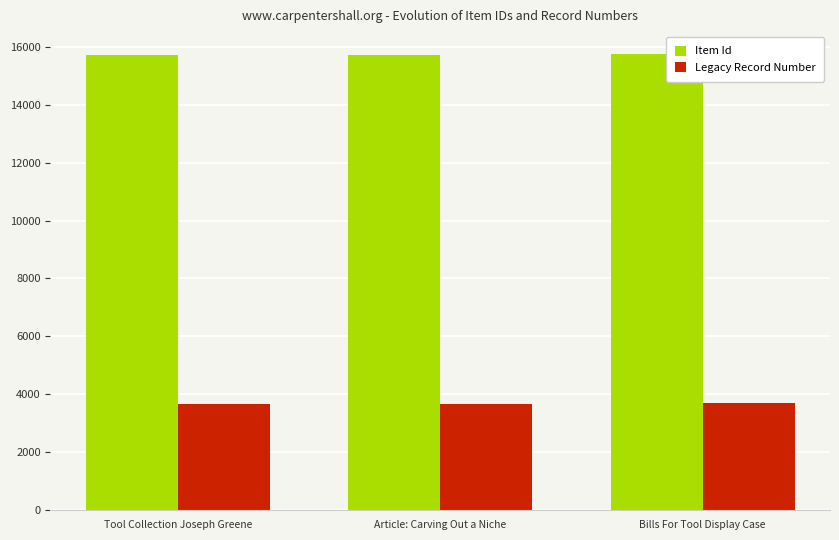

What is the difference between the highest and lowest values at Bills For Tool Display Case?

12048